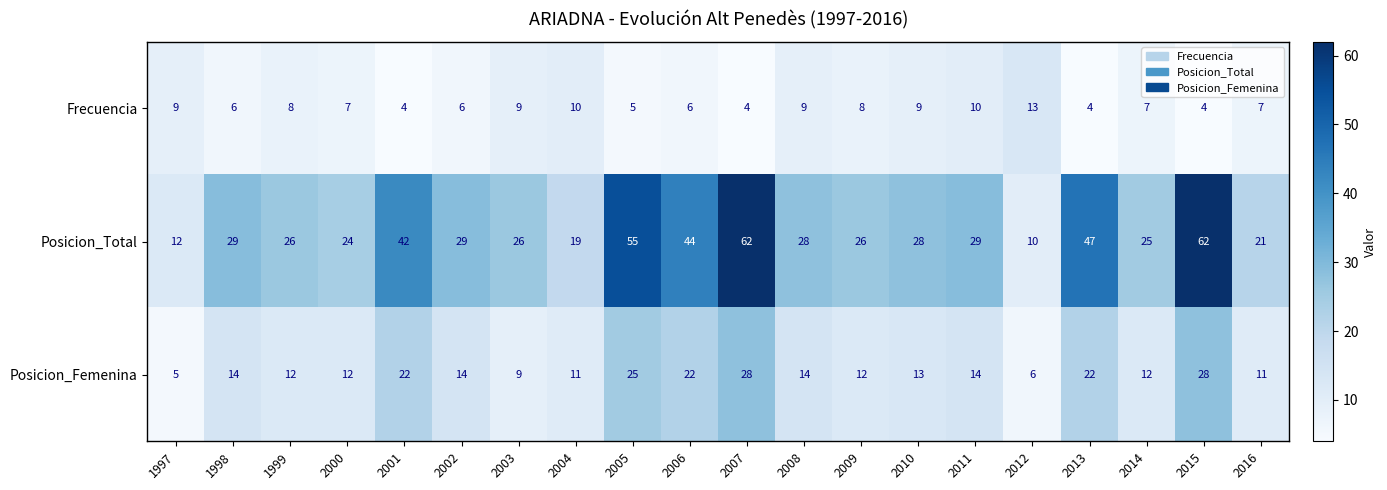

The Posicion_Femenina series shows 6 at 2009. True or false?

False